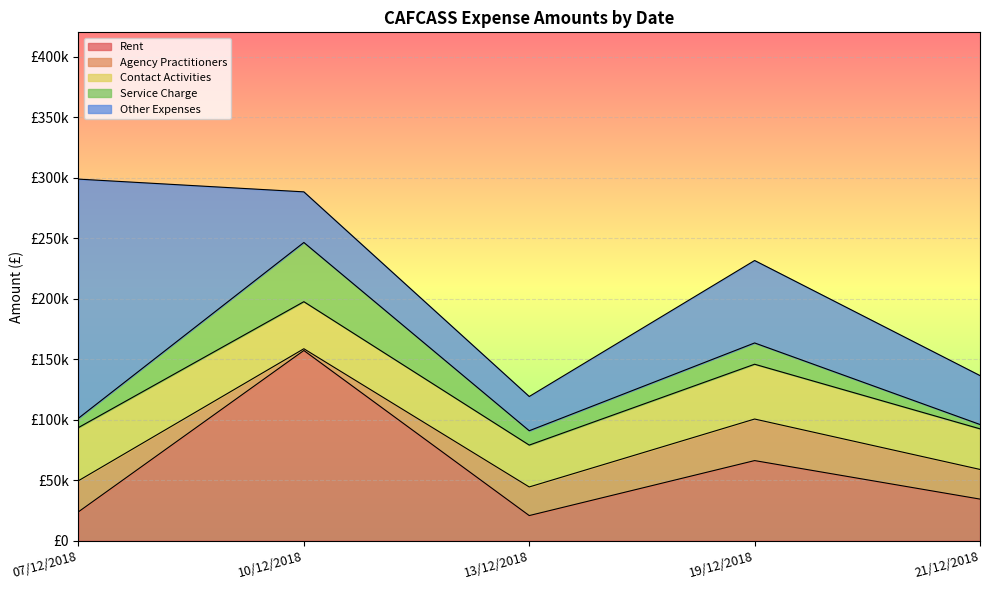

What position from the right is 07/12/2018?

5